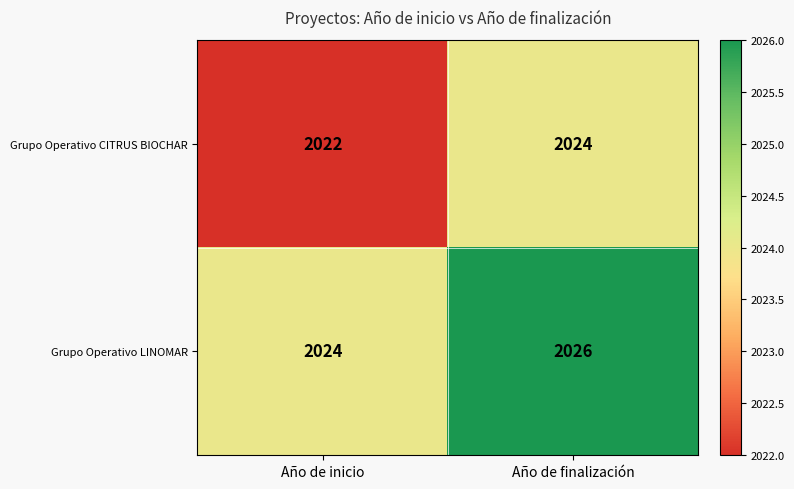

What is the average value of the Grupo Operativo LINOMAR series?

2025